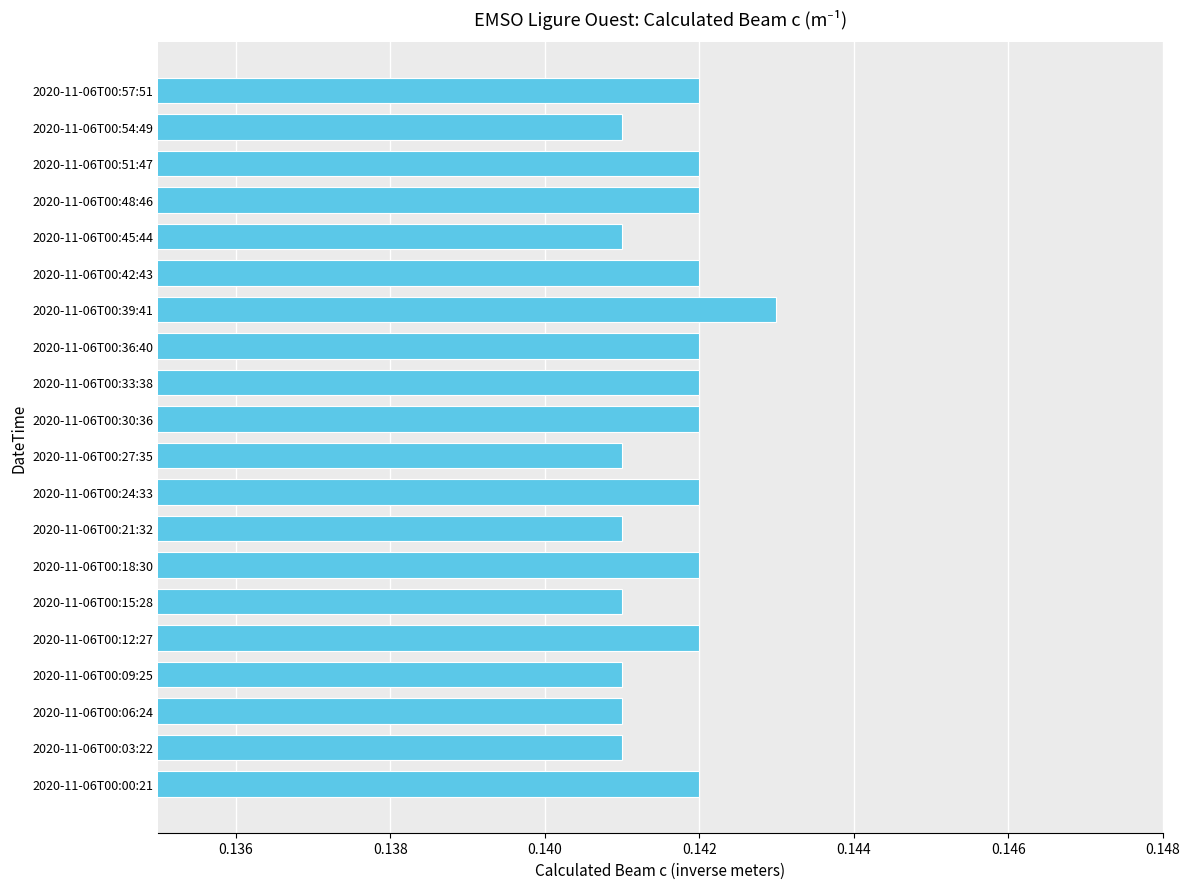

Which has a higher value, 2020-11-06T00:39:41 or 2020-11-06T00:12:27?

2020-11-06T00:39:41